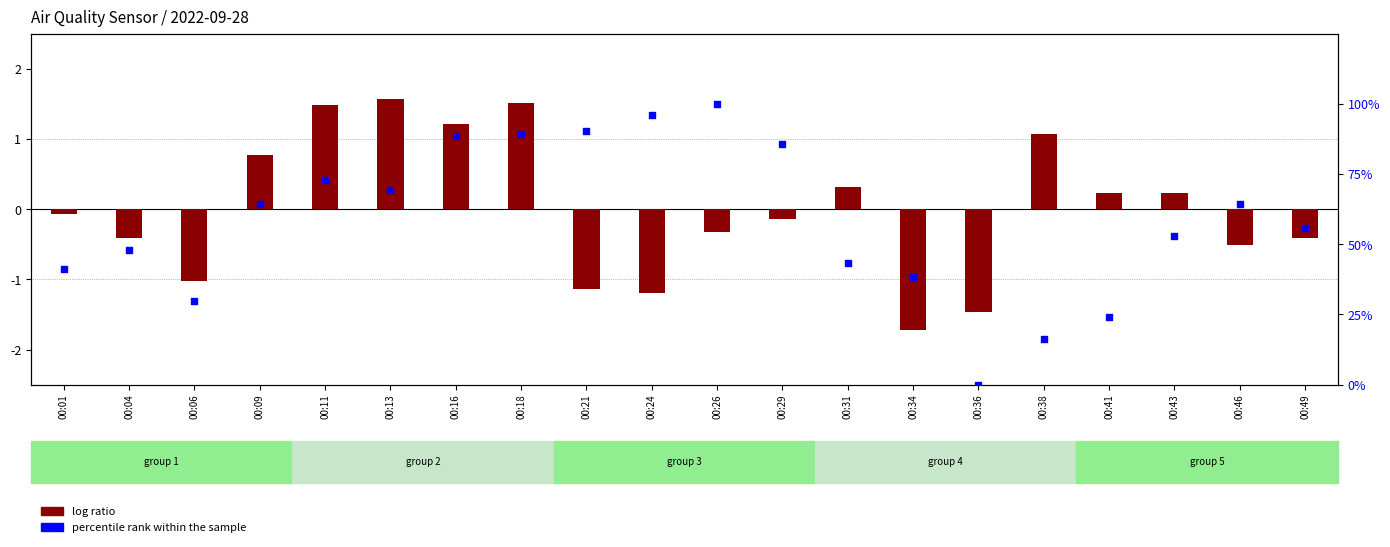

At which category is the sum across all series the highest?

00:26